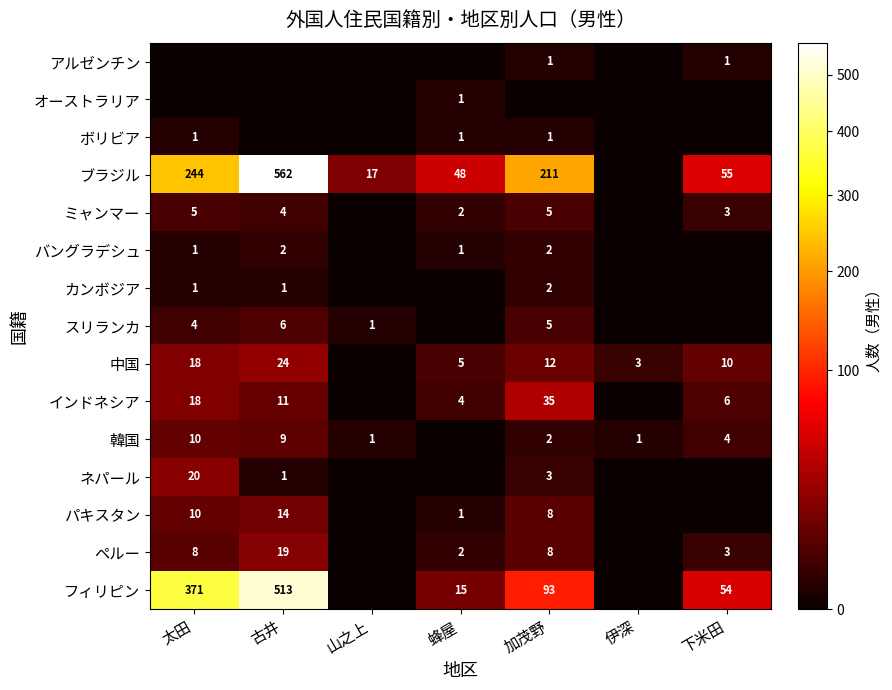

What is the total value across all series at 太田?

711